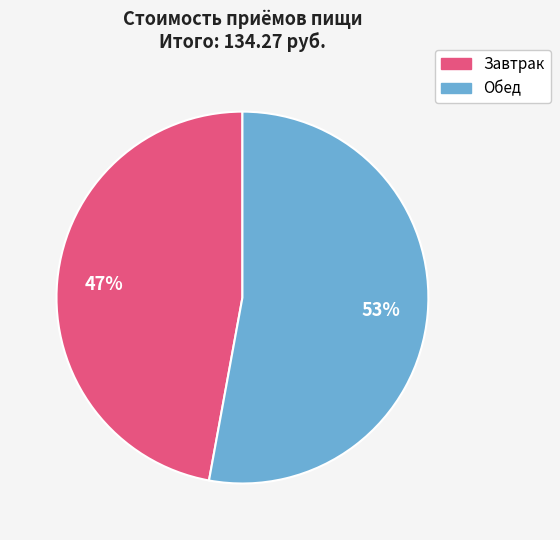

Approximately how many times larger is the value at Завтрак compared to Обед?

0.9